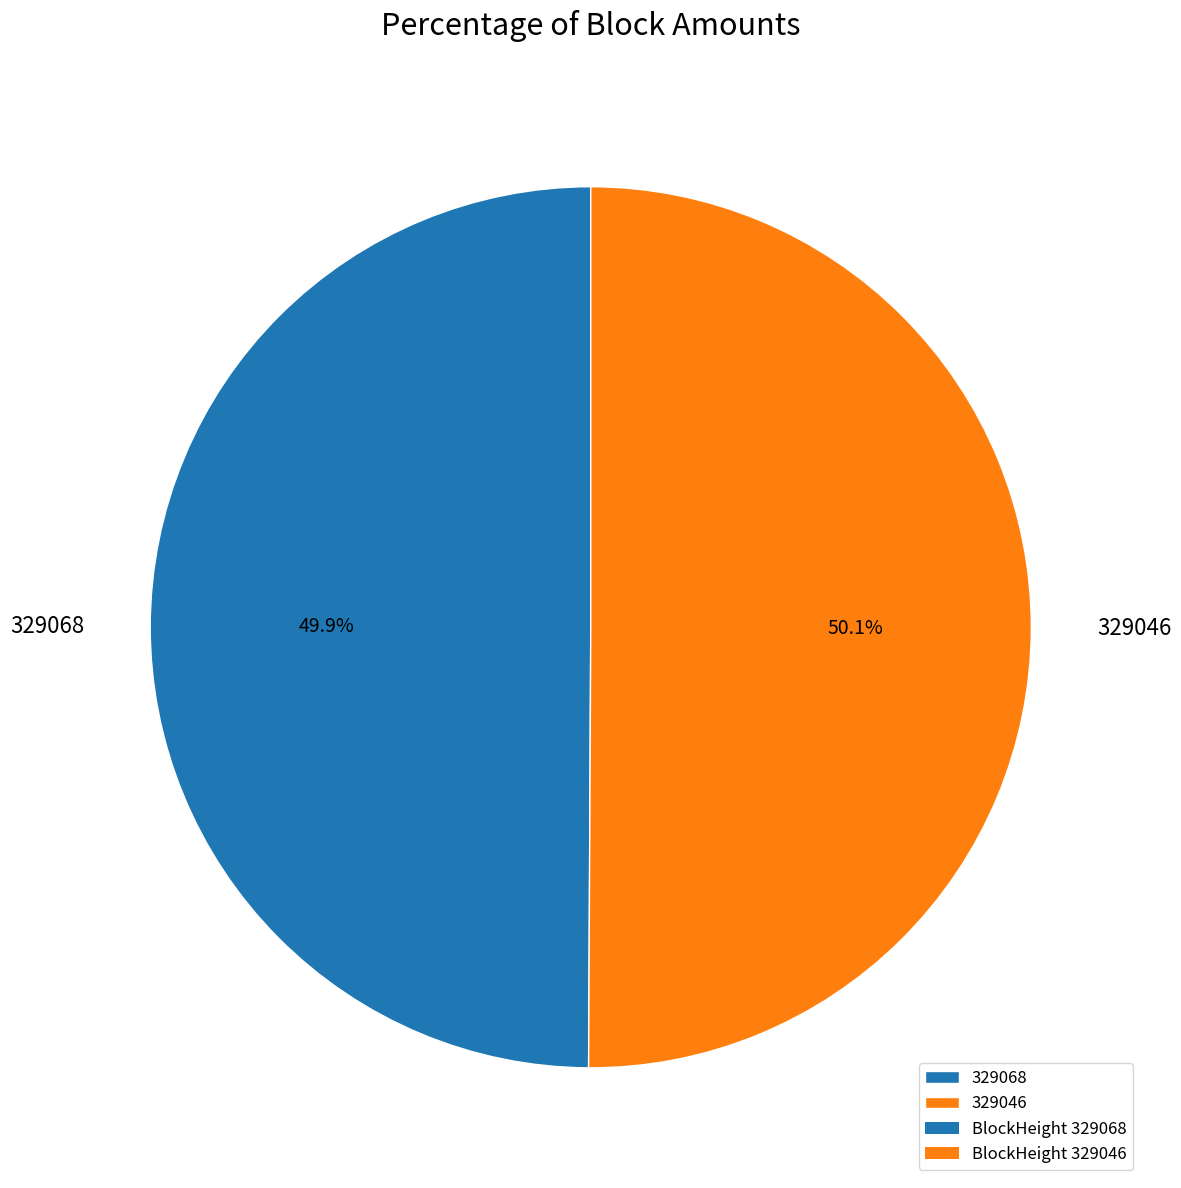

Is there any slice that represents more than half of the pie?

Yes